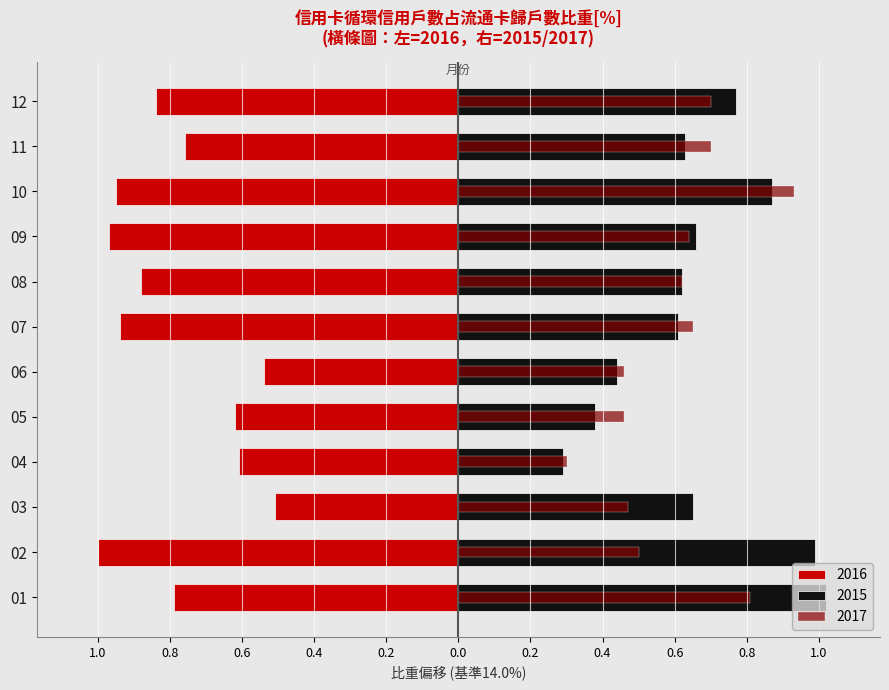

What is the value of the 2015 bar at the 12th from the left?

0.8